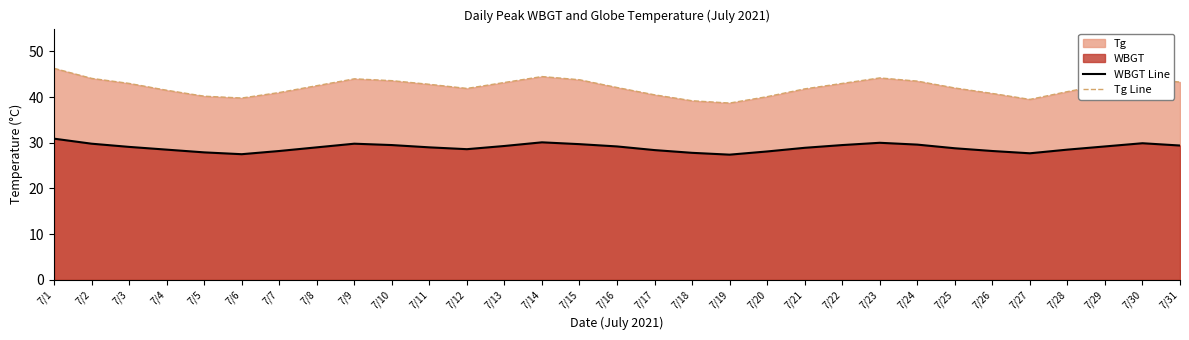

Reading left to right, transcribe all the data shown in this chart.

WBGT Line: 30.9	29.8	29.1	28.5	27.9	27.5	28.2	29.0	29.8	29.5	29.0	28.6	29.3	30.1	29.7	29.2	28.4	27.8	27.4	28.1	28.9	29.5	30.0	29.6	28.8	28.2	27.7	28.5	29.2	29.9	29.4
Tg Line: 46.3	44.1	43.0	41.5	40.2	39.8	41.0	42.5	44.0	43.6	42.8	41.9	43.2	44.5	43.8	42.1	40.5	39.2	38.7	40.1	41.8	43.0	44.2	43.5	42.0	40.8	39.5	41.2	42.8	44.0	43.3